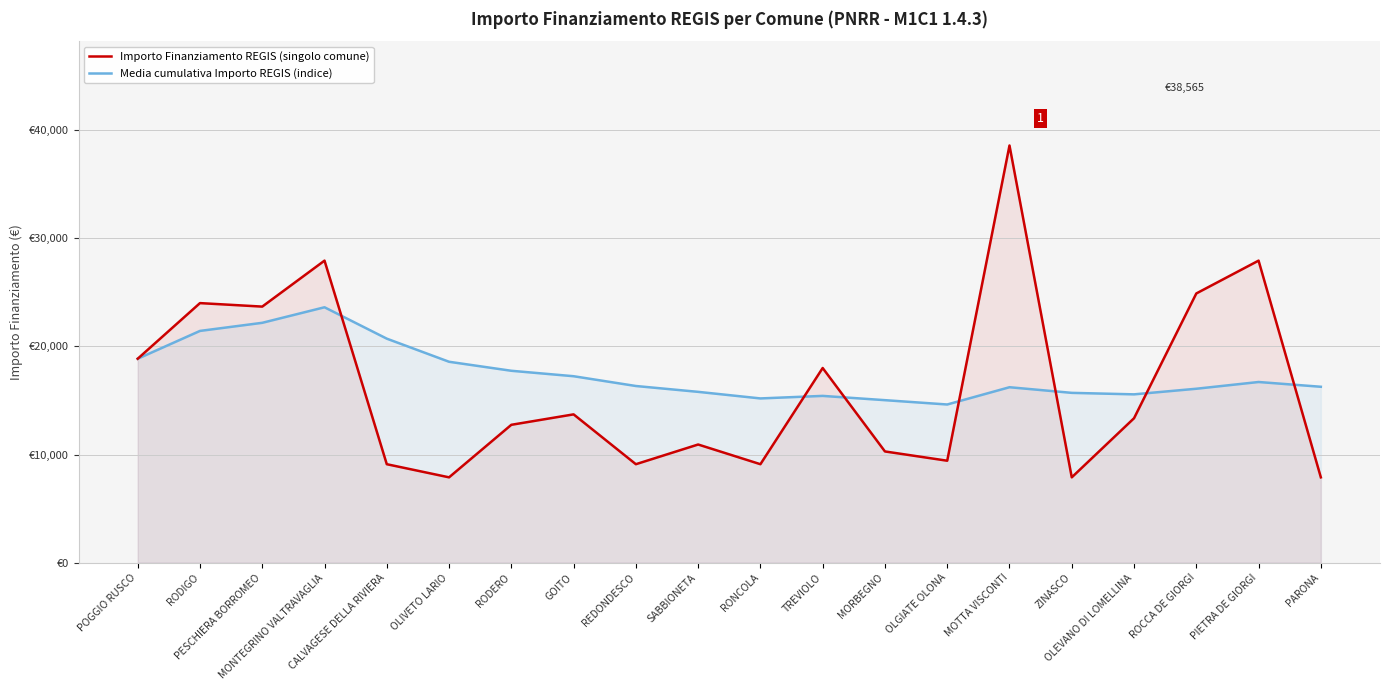

How many lines are shown in the chart?

2